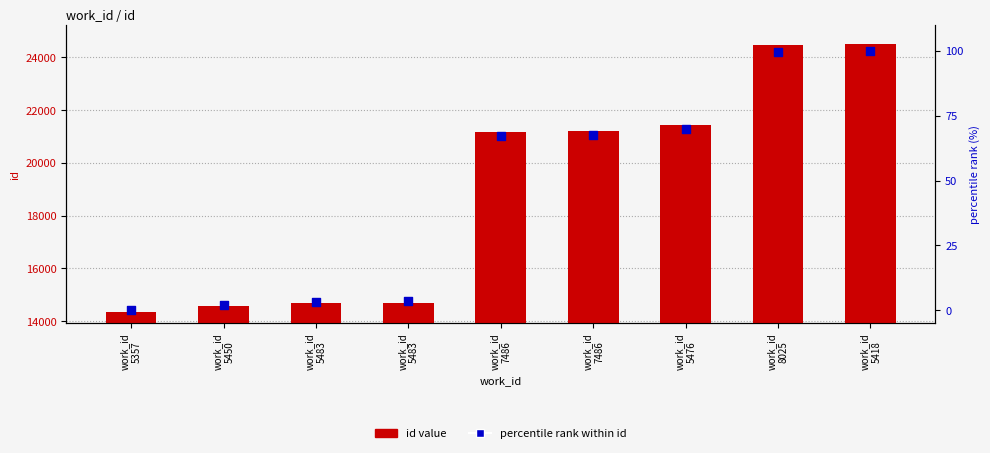

At how many categories does at least one series exceed 5053?

9